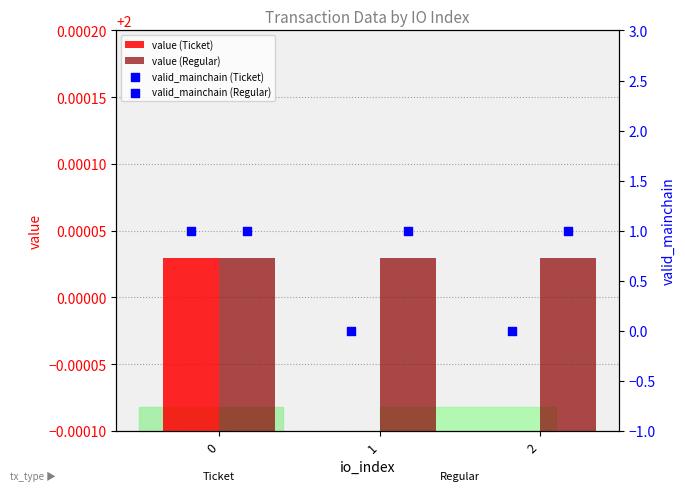

At how many categories does at least one series exceed 0?

3